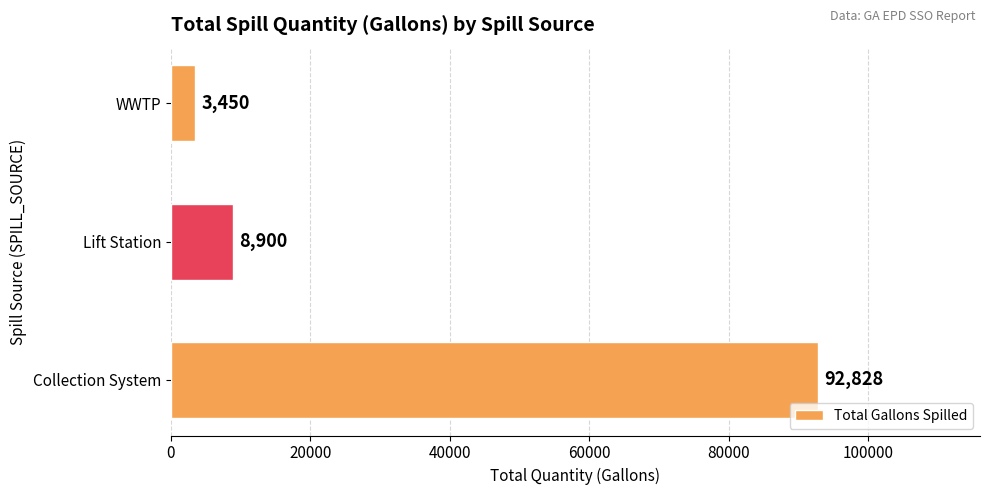

Does the chart contain any negative values?

No